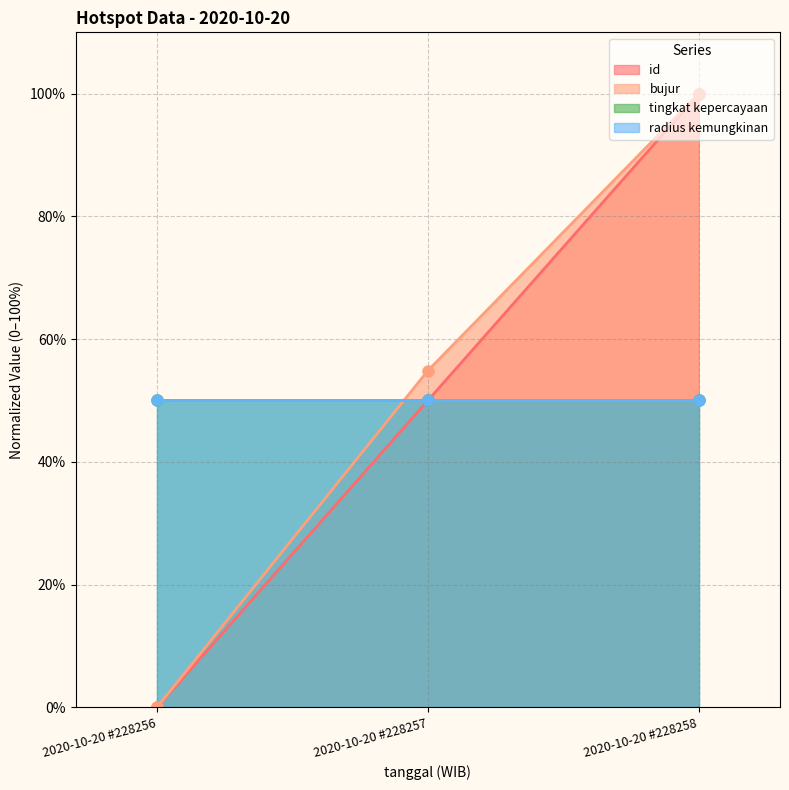

Does the chart have visible grid lines?

Yes